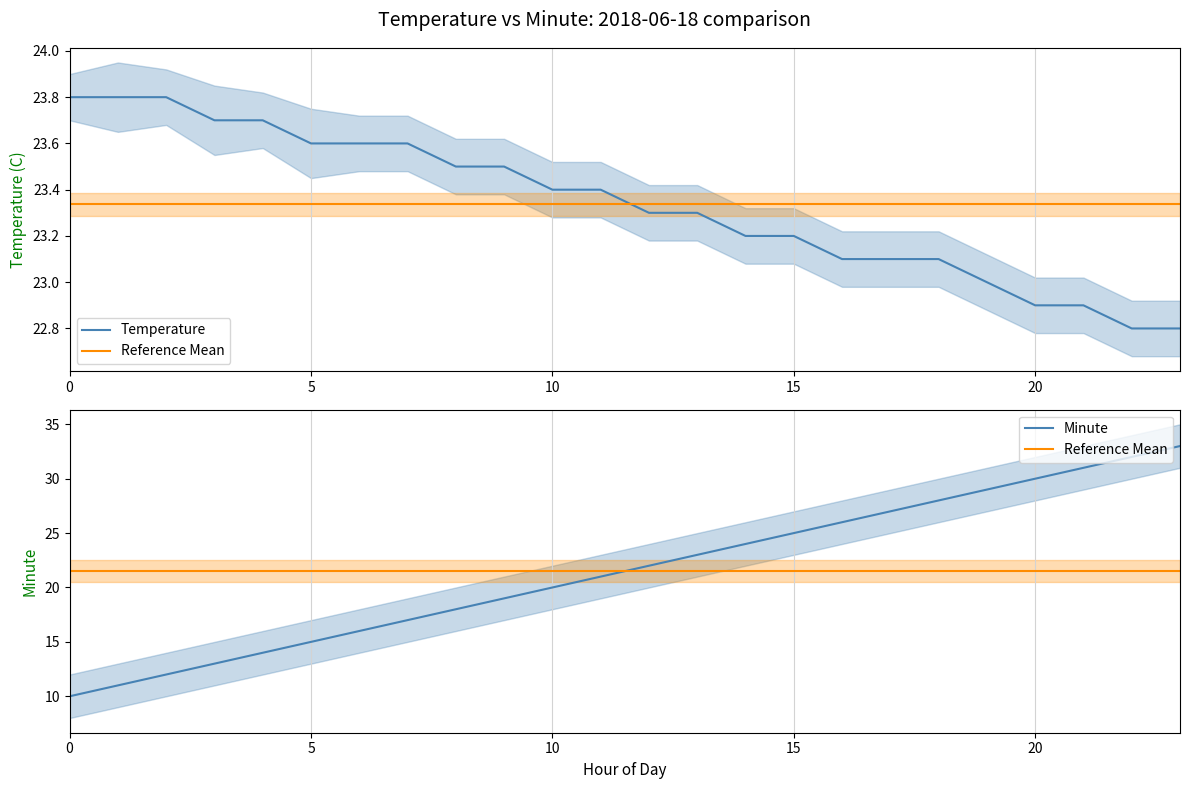

What is the spread (max minus min) of values at 16?

4.5